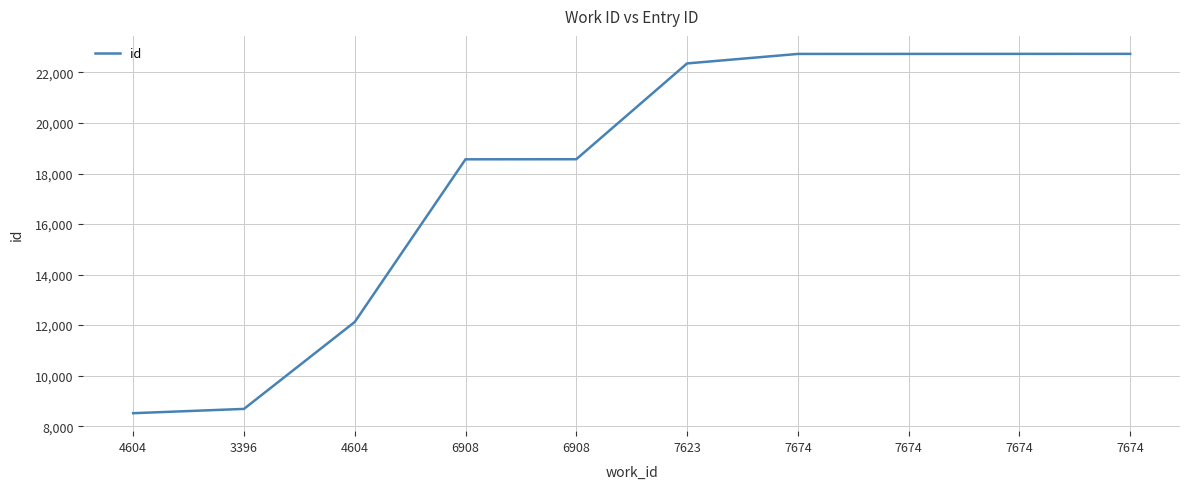

What is the smallest value displayed?

8513